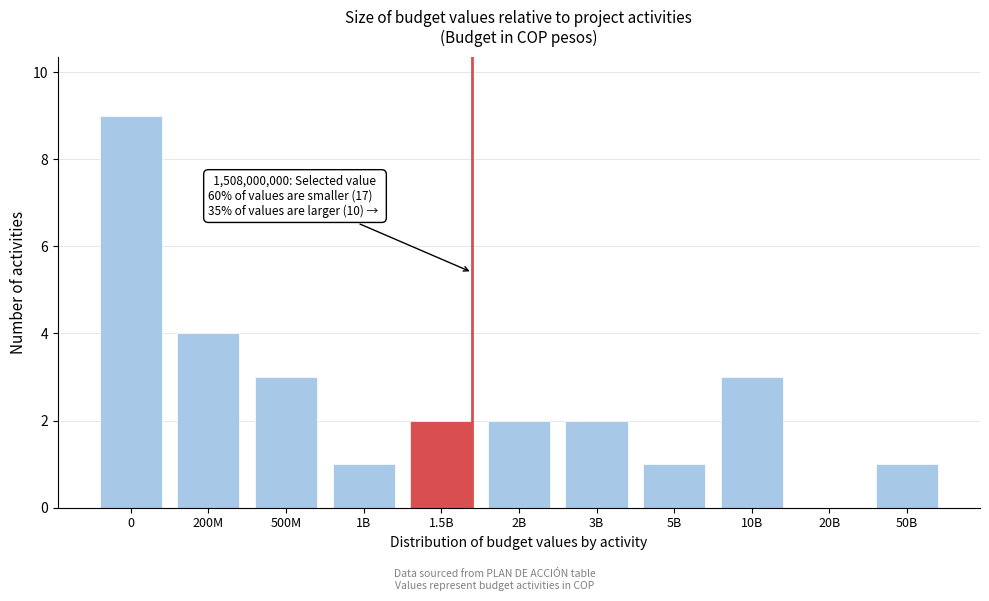

Reading left to right, list all the values displayed in this chart.

0=9	200M=4	500M=3	1B=1	1.5B=2	2B=2	3B=2	5B=1	10B=3	20B=0	50B=1